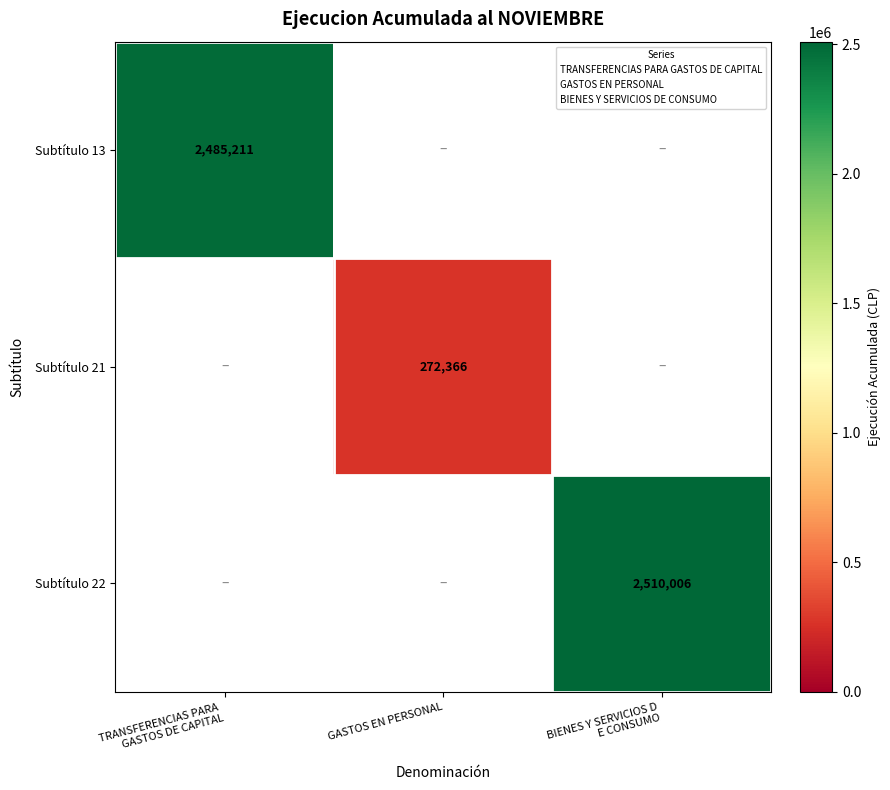

At which label does Subtítulo 22 reach its minimum?

TRANSFERENCIAS PARA GASTOS DE CAPITAL